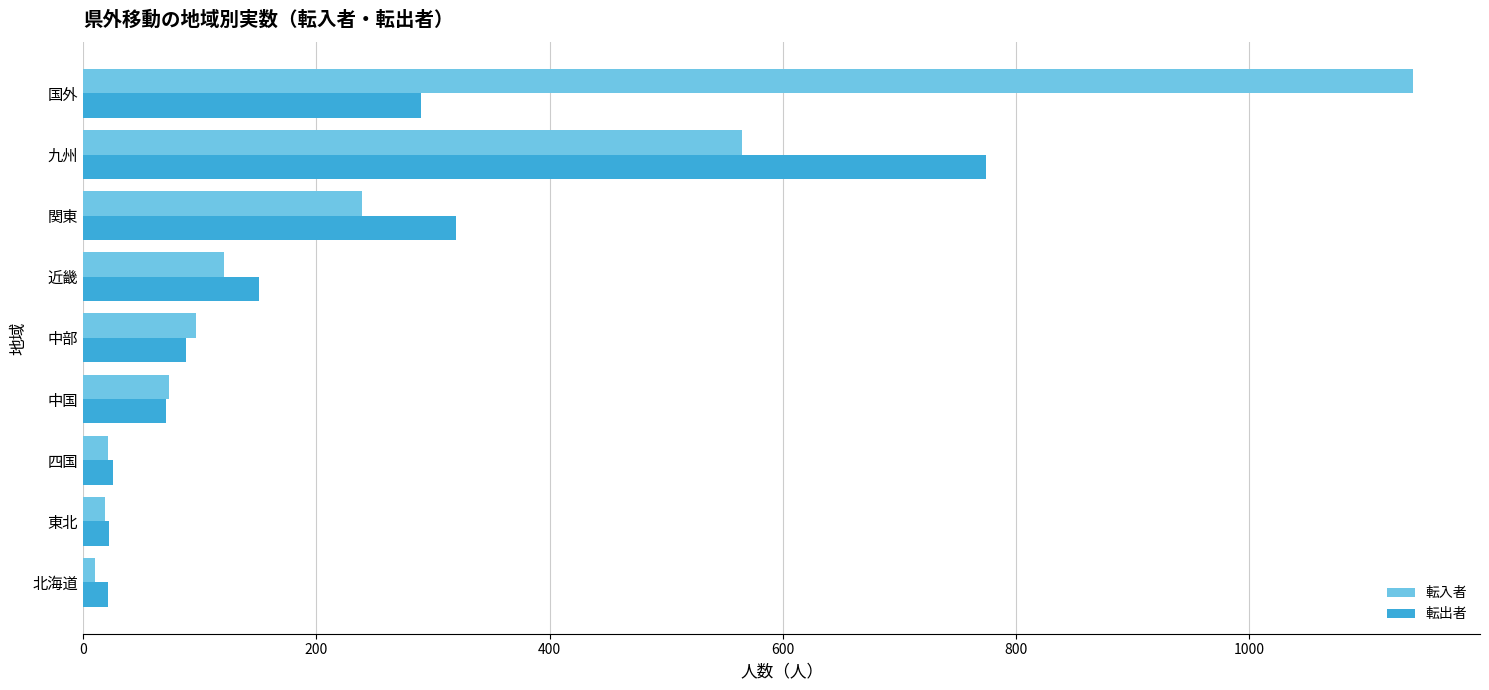

What is the sum of all 転入者 values?

2287